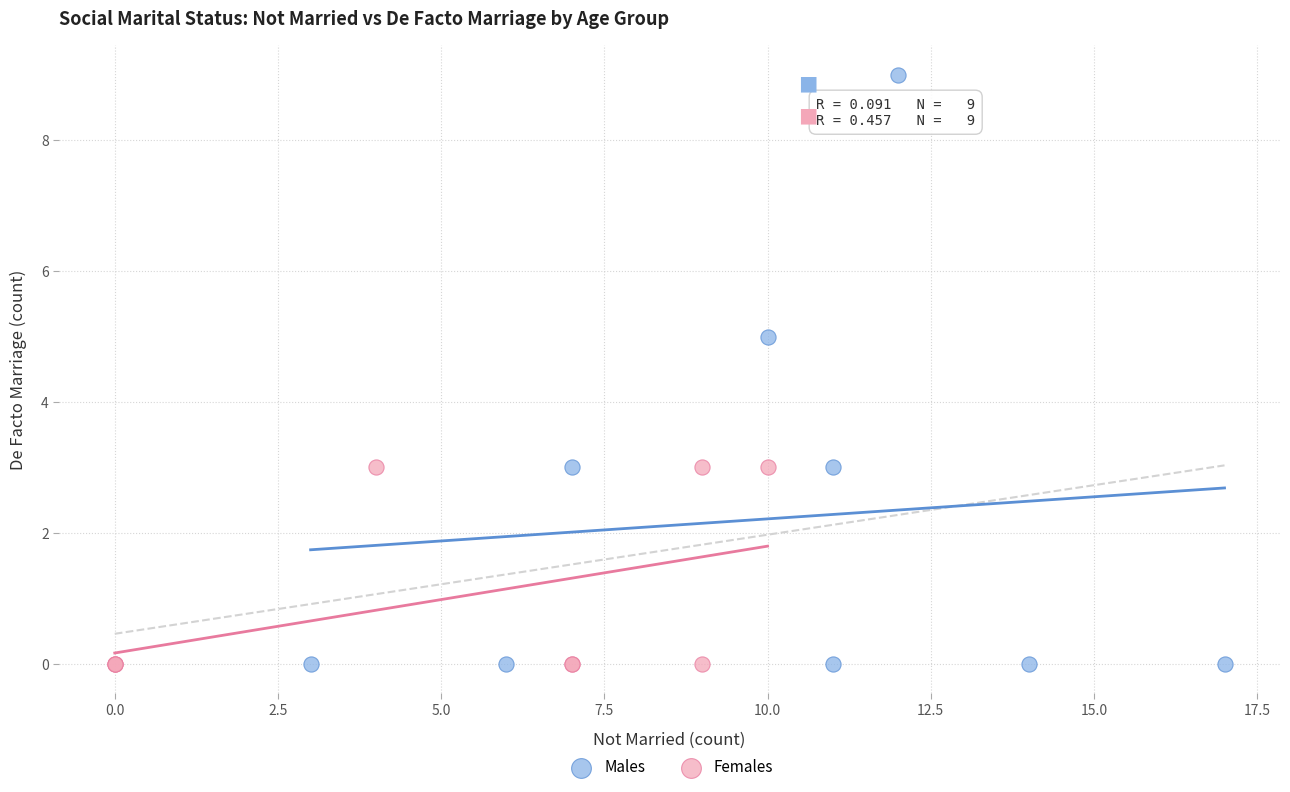

Which series has the largest Y range (max minus min)?

Males